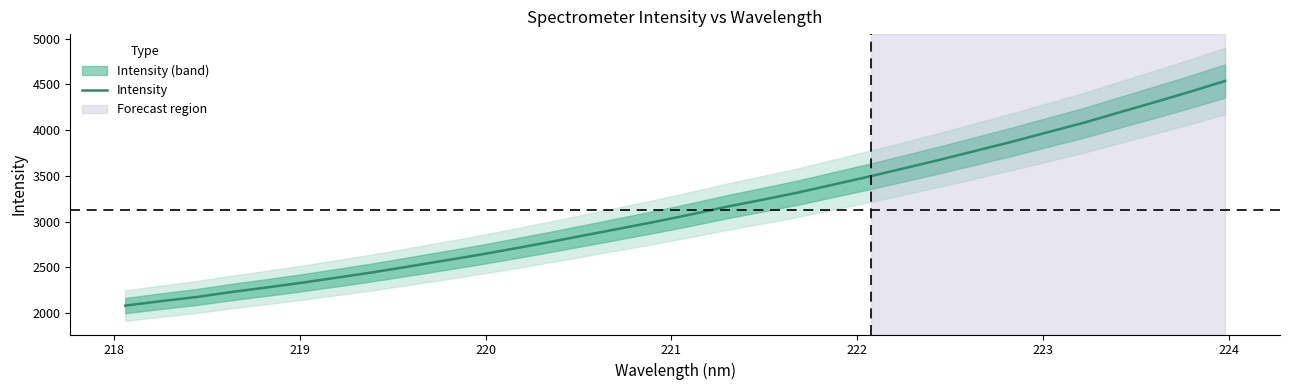

Is this an area chart (filled region under the line)?

No